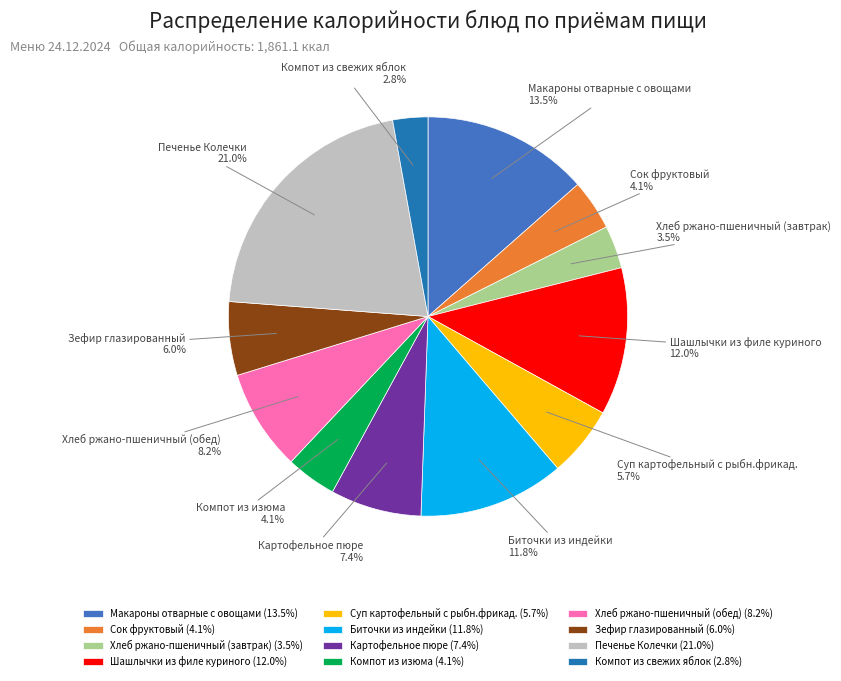

How much of the chart is everything except Шашлычки из филе куриного?

88.0%